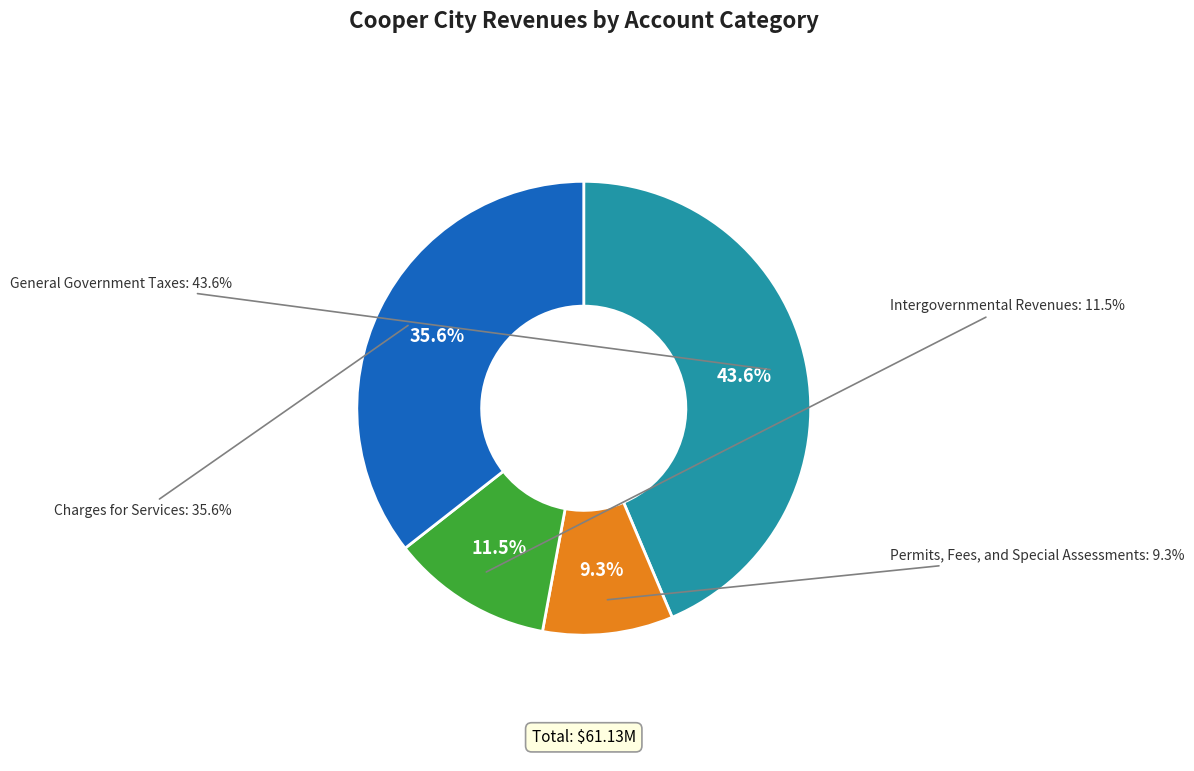

What percentage is the Intergovernmental Revenues slice, to the nearest percent?

12%